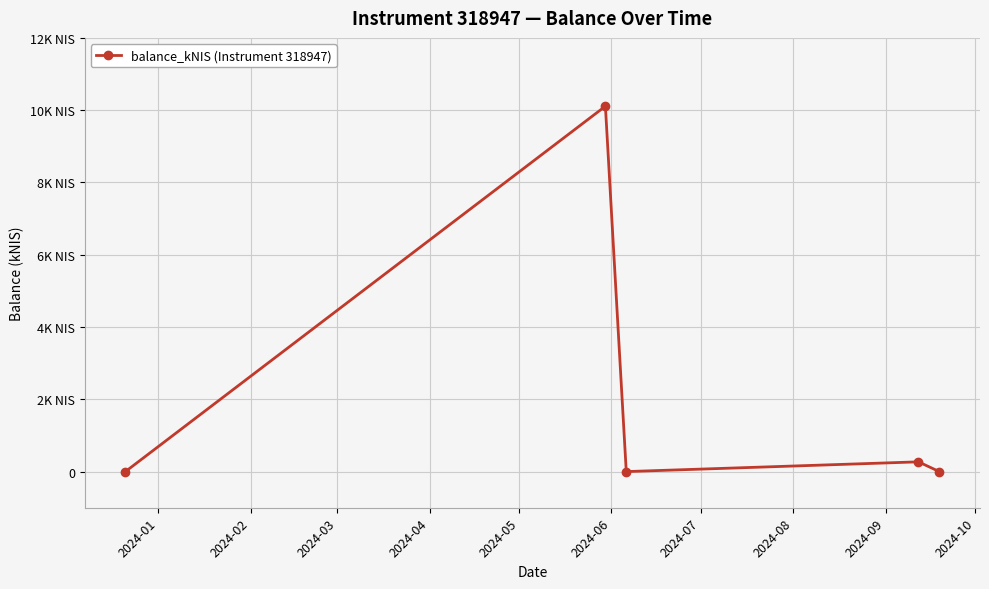

How many lines are shown in the chart?

1